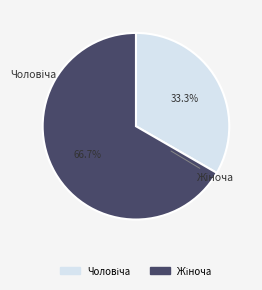

To the nearest percent, what is the difference between the largest and smallest slice percentages?

33%